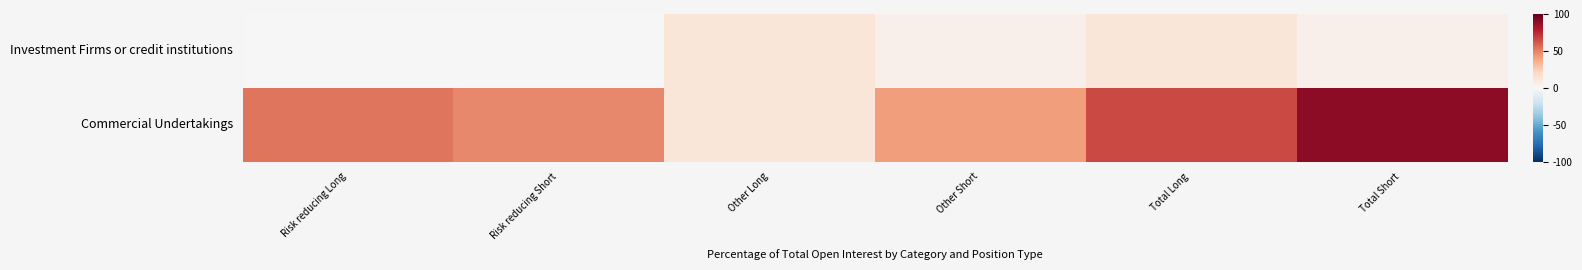

List the series in order of their peak value, lowest first.

Investment Firms or credit institutions, Commercial Undertakings